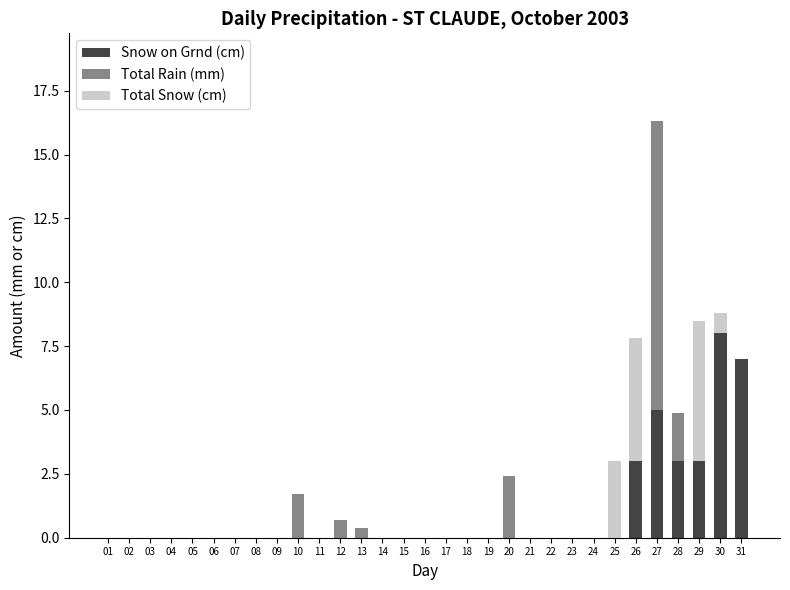

True or false: Snow on Grnd (cm) has a value of 5.0 at 27.

True